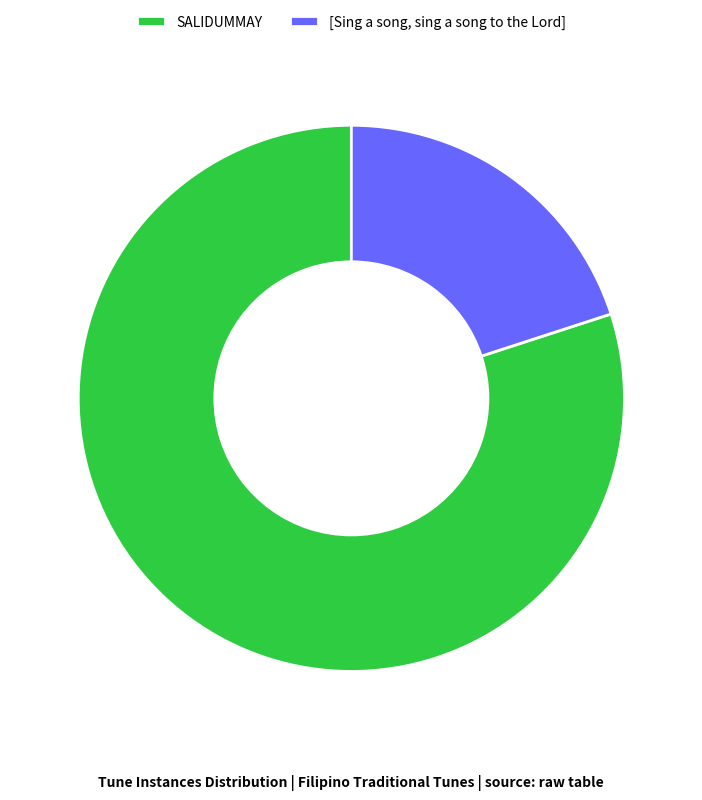

Between SALIDUMMAY and [Sing a song, sing a song to the Lord], which is larger?

SALIDUMMAY